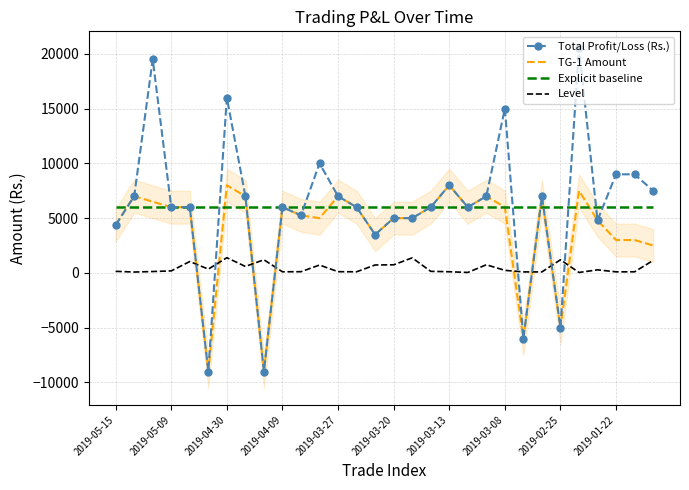

True or false: Level and Explicit baseline intersect in this chart.

False